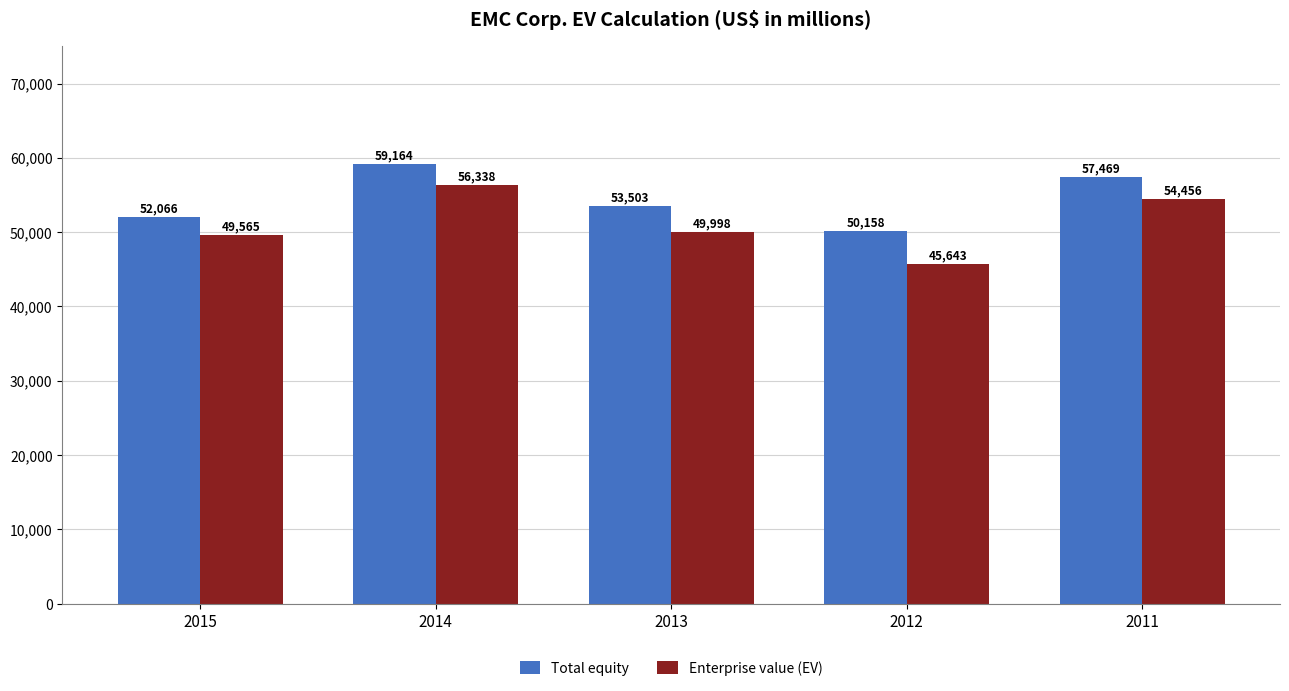

Where is Enterprise value (EV) nearest to the value 50990?

2013